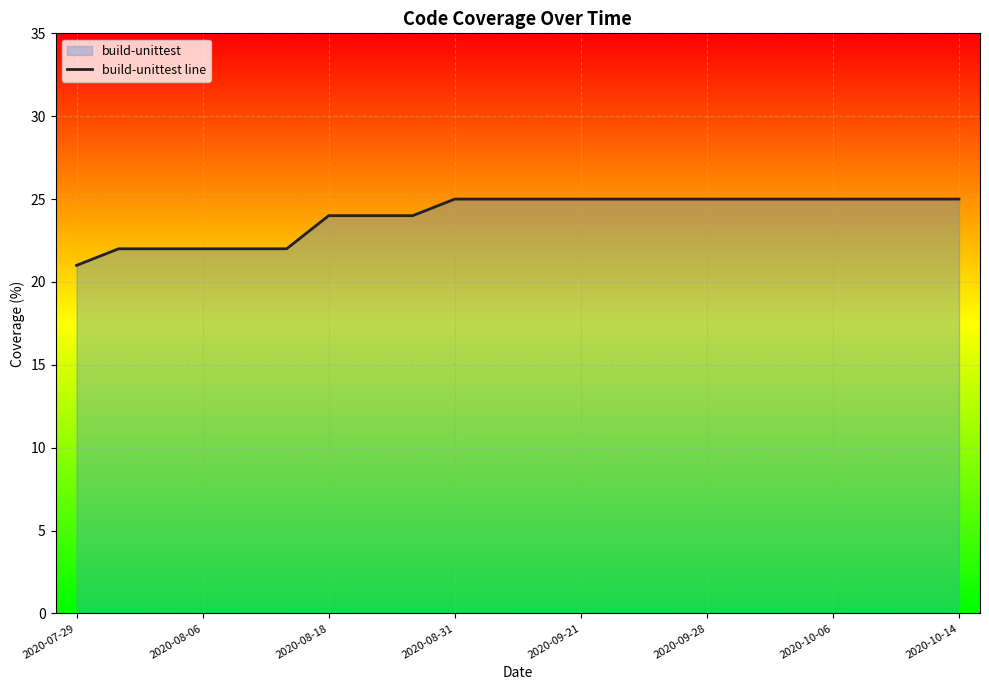

How many lines are shown in the chart?

1